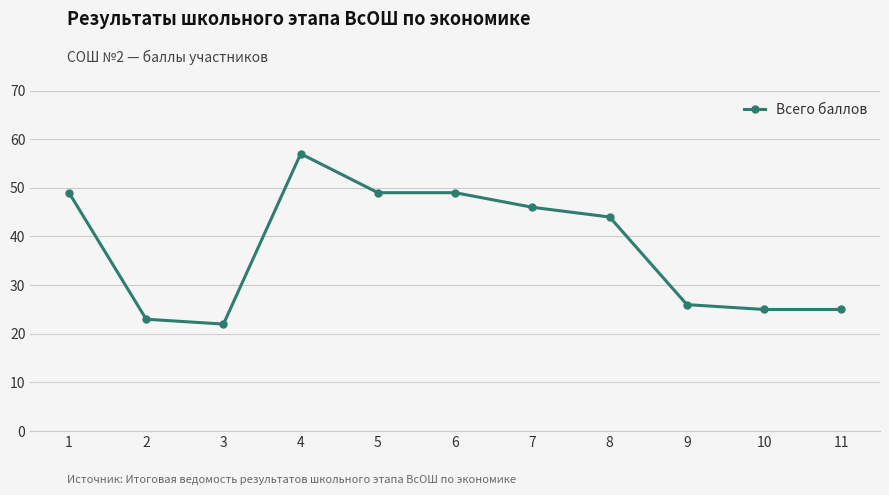

Which has a higher value, 1 or 3?

1